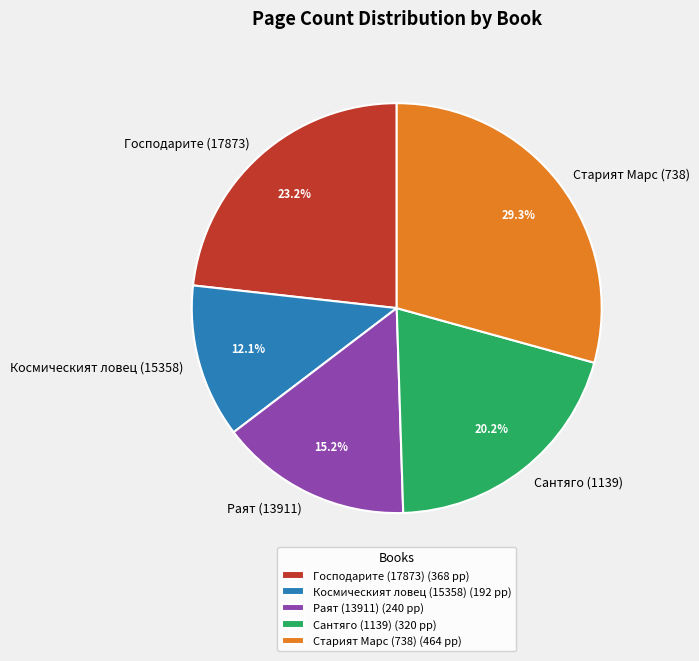

Does Господарите (17873) account for over 50% of the chart?

No